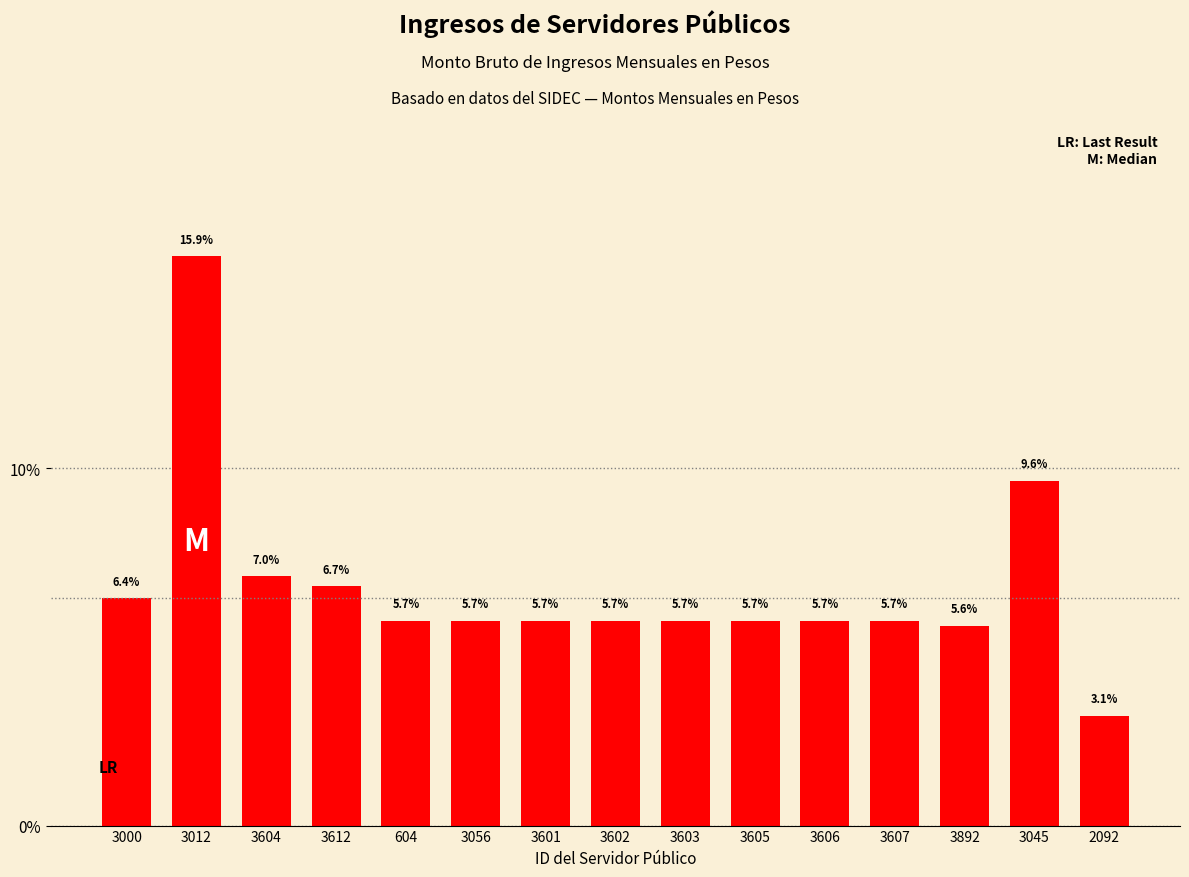

What is the difference between the values at 2092 and 3603?

2.6